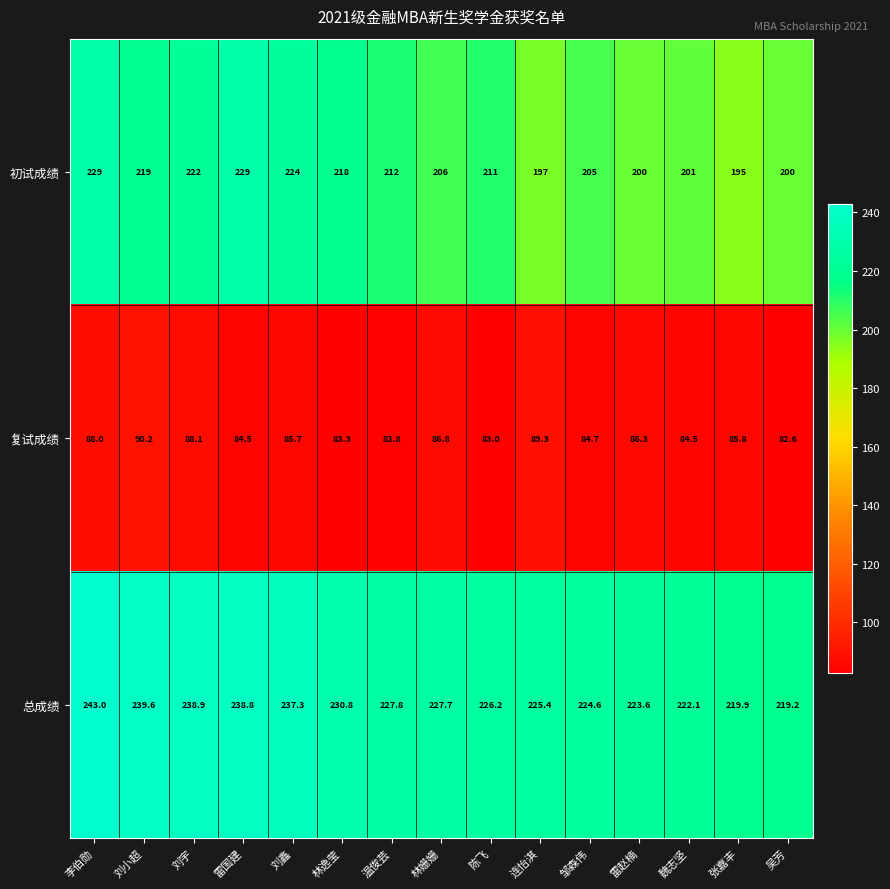

Which category has the highest value across all series?

李伯勋